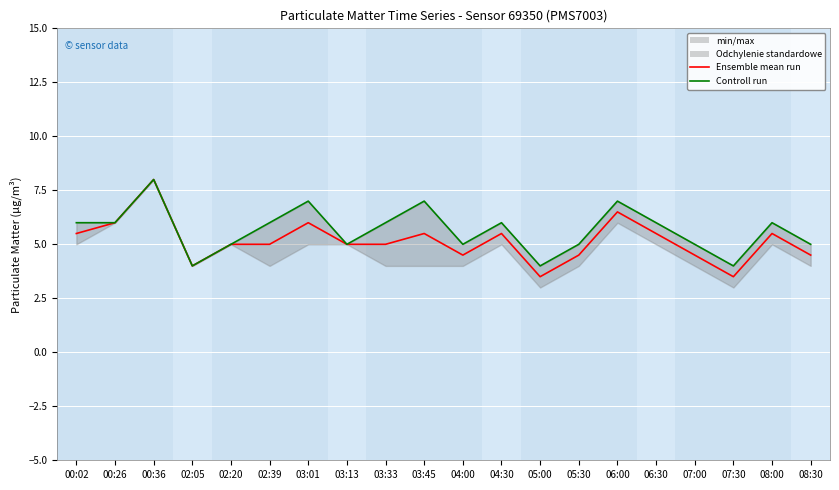

Reading right to left, transcribe all the data shown in this chart.

Ensemble mean run: 08:30=4.5	08:00=5.5	07:30=3.5	07:00=4.5	06:30=5.5	06:00=6.5	05:30=4.5	05:00=3.5	04:30=5.5	04:00=4.5	03:45=5.5	03:33=5.0	03:13=5.0	03:01=6.0	02:39=5.0	02:20=5.0	02:05=4.0	00:36=8.0	00:26=6.0	00:02=5.5
Controll run: 08:30=5.0	08:00=6.0	07:30=4.0	07:00=5.0	06:30=6.0	06:00=7.0	05:30=5.0	05:00=4.0	04:30=6.0	04:00=5.0	03:45=7.0	03:33=6.0	03:13=5.0	03:01=7.0	02:39=6.0	02:20=5.0	02:05=4.0	00:36=8.0	00:26=6.0	00:02=6.0